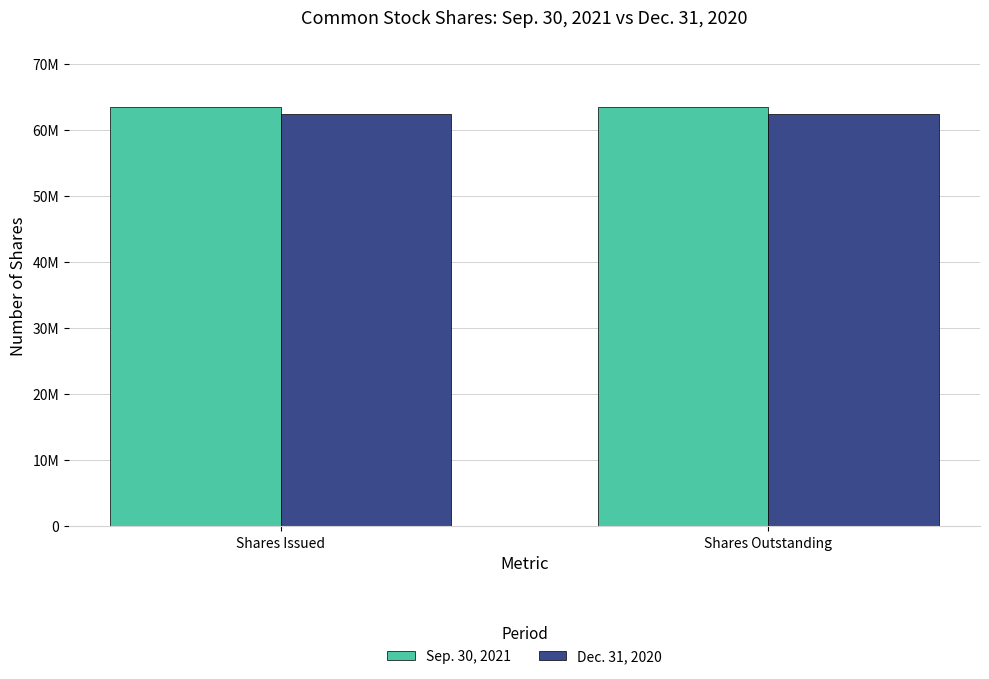

Does the chart contain any negative values?

No